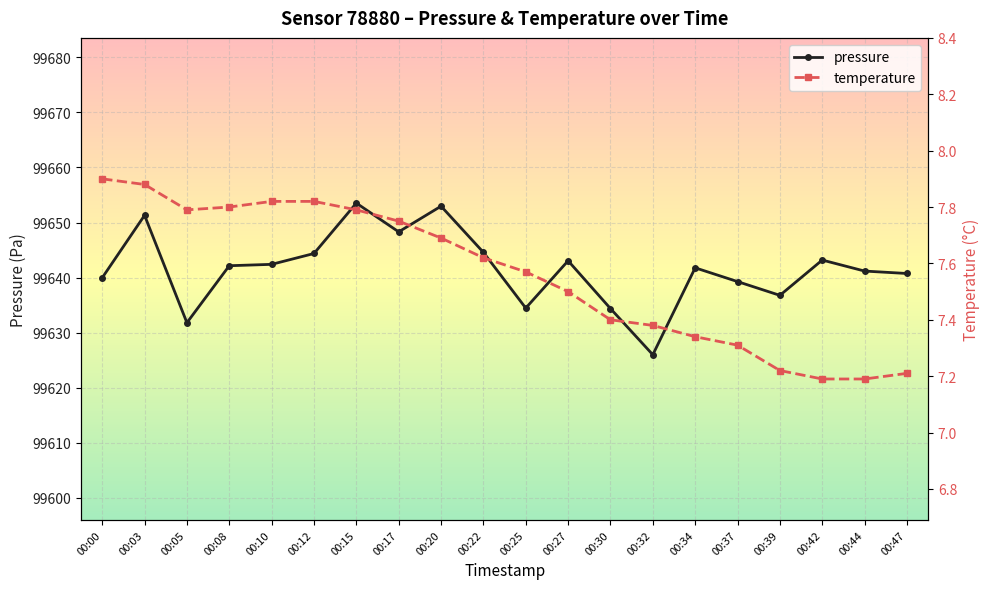

What is the average value of the pressure series?

99641.6